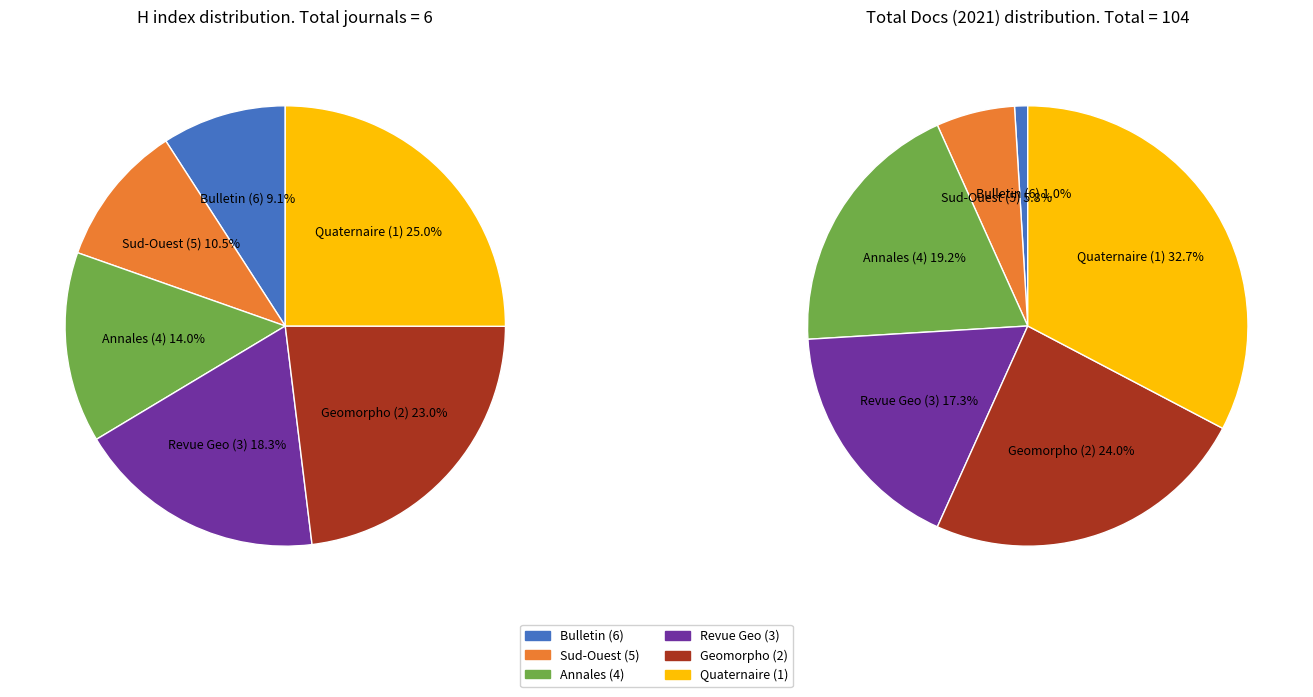

To the nearest percent, what is the average slice percentage?

17%